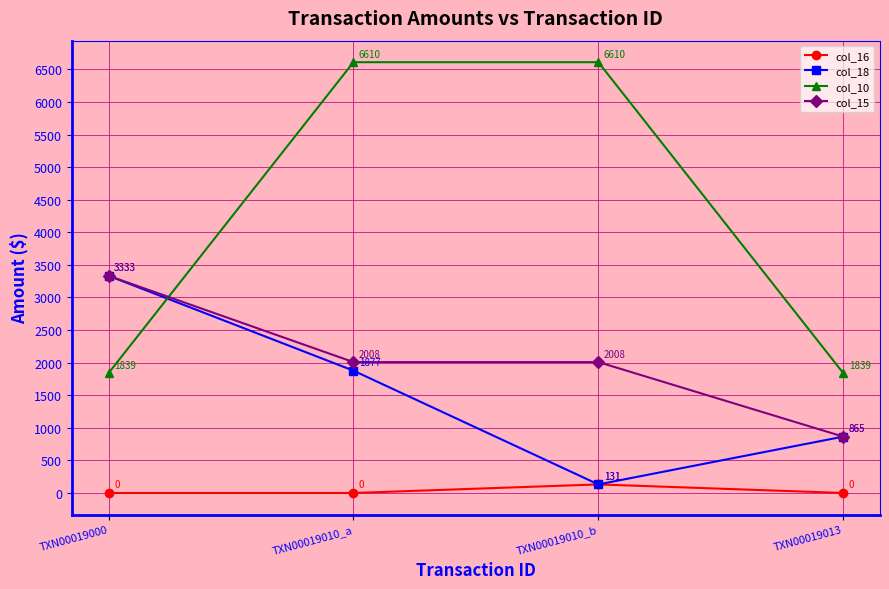

Does the chart have visible grid lines?

Yes